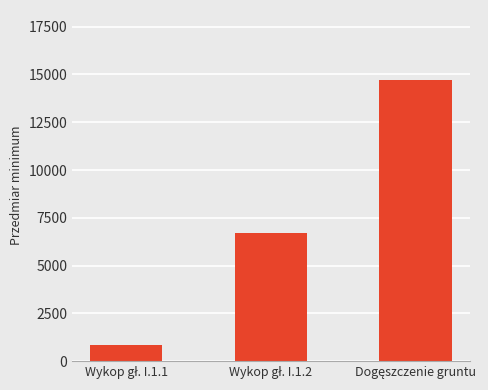

What is the value of the 2nd bar from the left?

6700